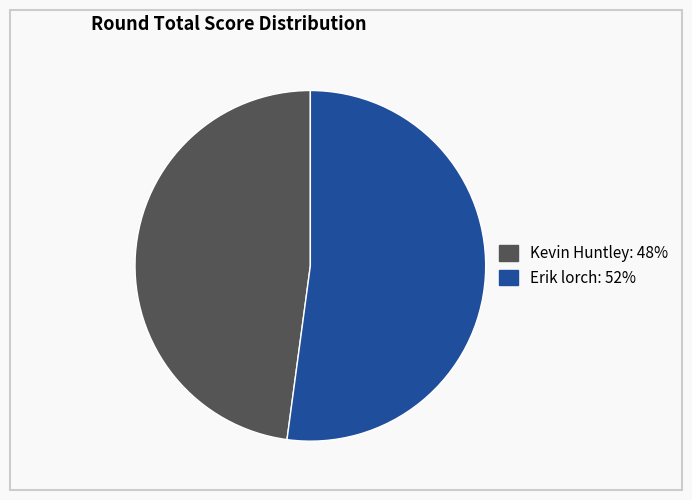

What is the largest slice in the pie chart?

Erik lorch